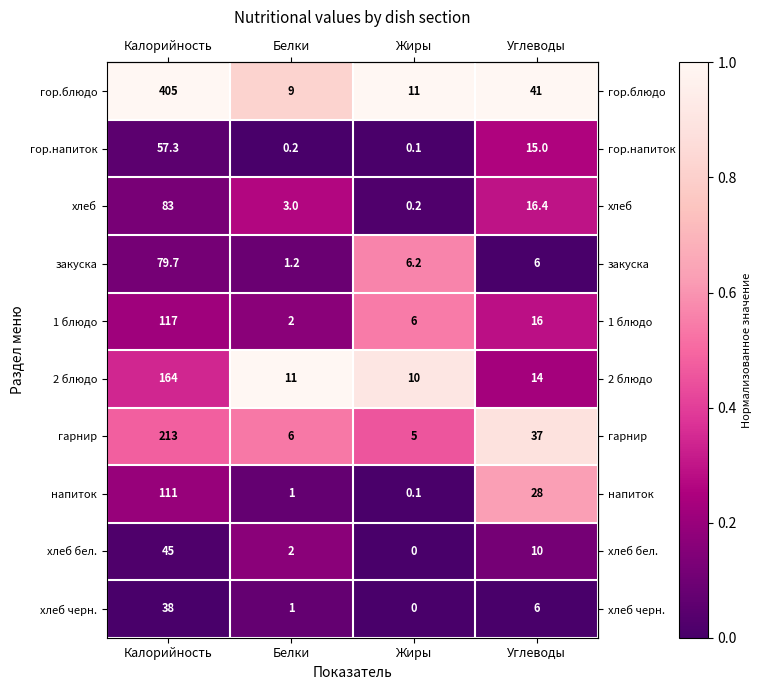

True or false: хлеб has a value of 16.4 at Углеводы.

True